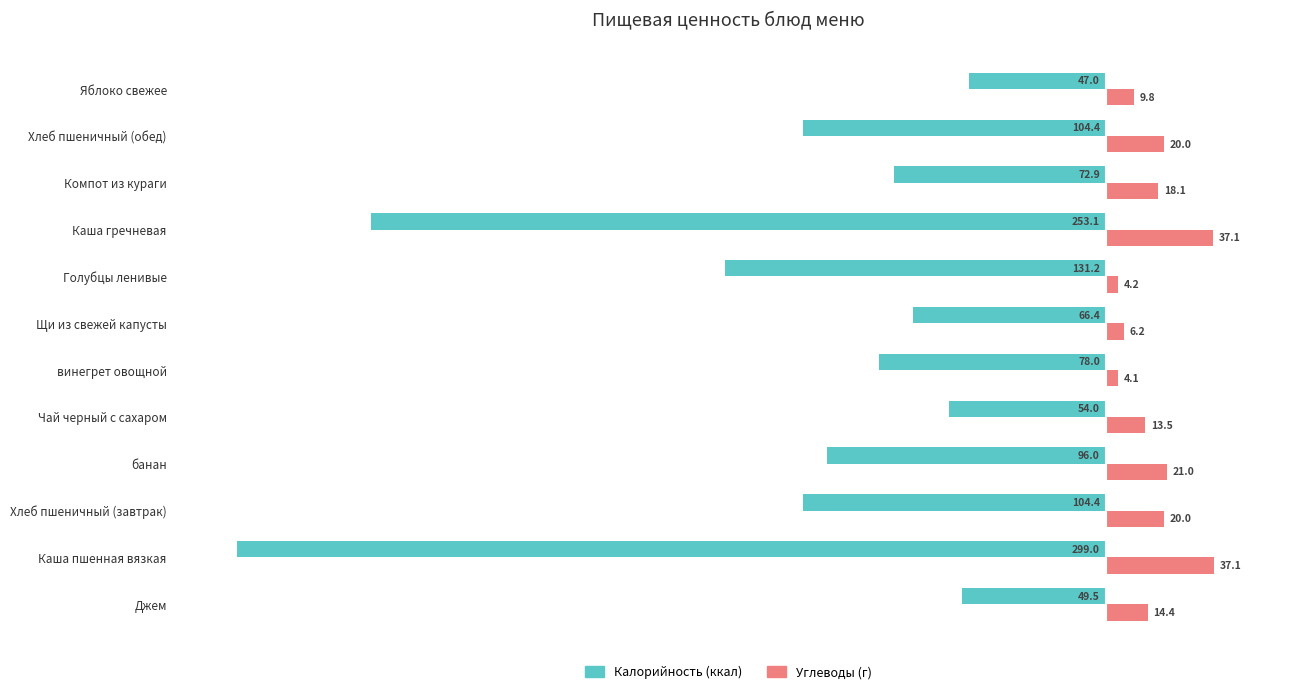

What is the spread (max minus min) of values at винегрет овощной?

82.1